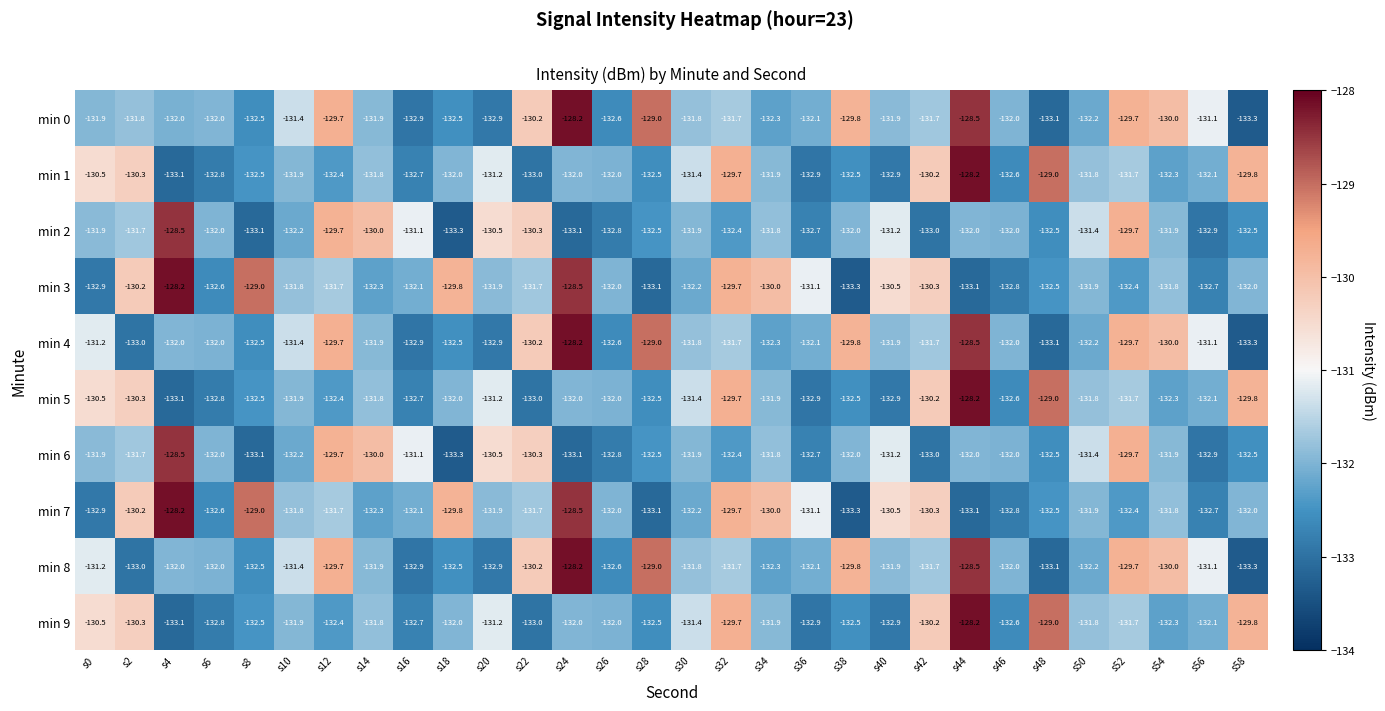

How many values in the min 5 series exceed -132?

14